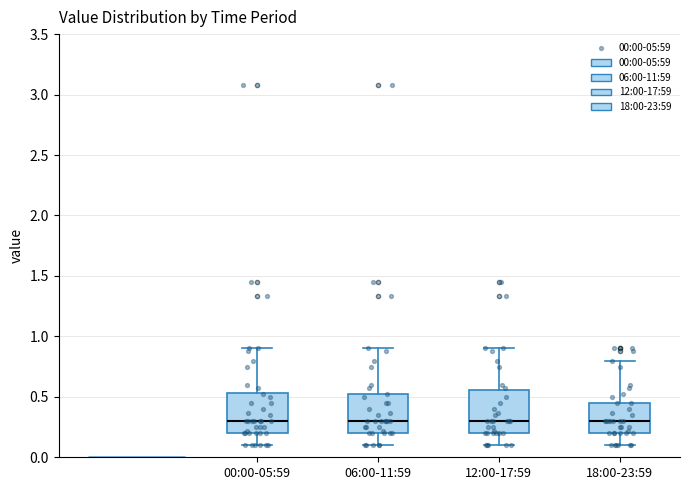

Where is the lower edge of the box for 12:00-17:59 on the y-axis? The values are not printed on the chart, so give them approximately, as read against the axis.

0.20